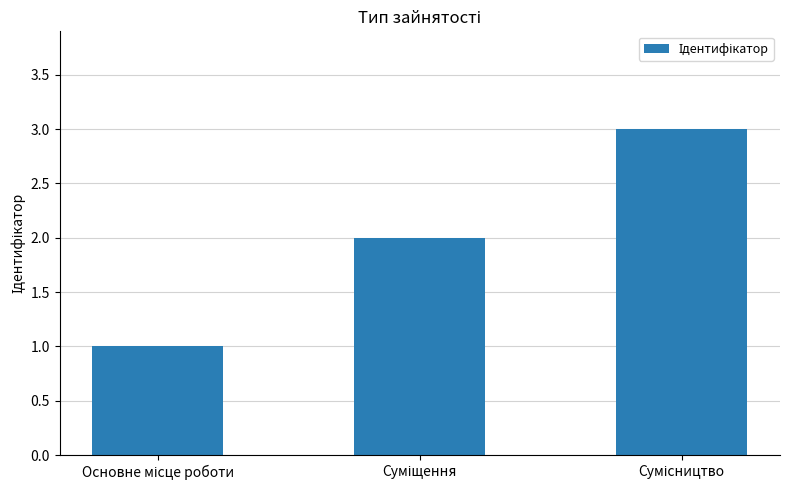

What is the sum of all values?

6